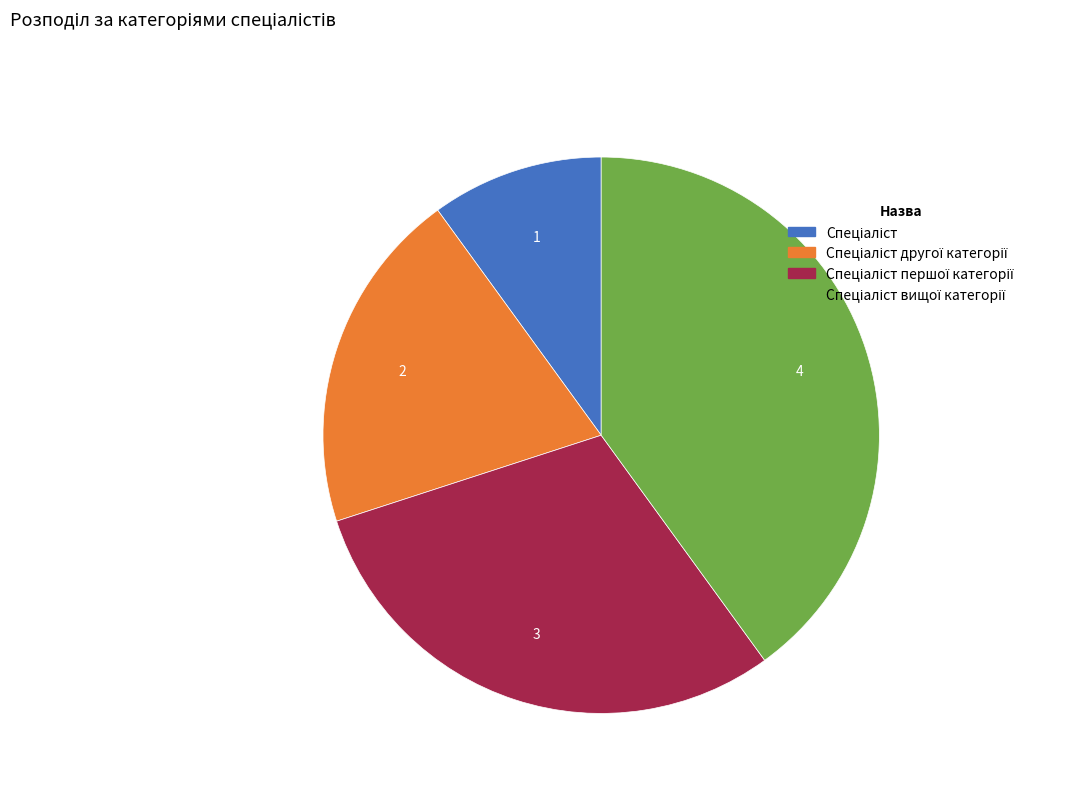

Is there any slice that represents more than half of the pie?

No